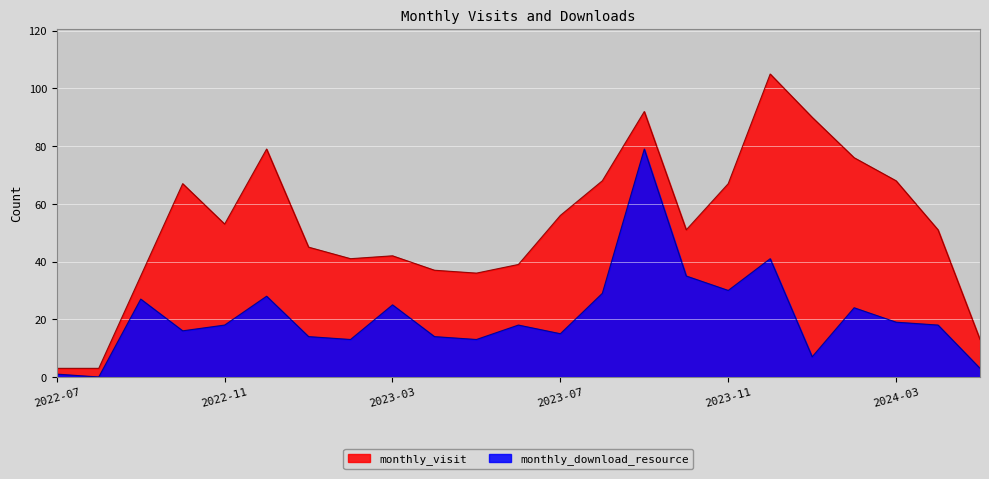

List the series in order of their overall mean, lowest first.

monthly_download_resource, monthly_visit